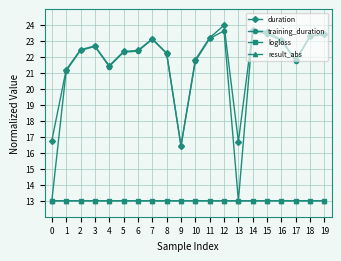

True or false: result_abs and duration intersect in this chart.

False